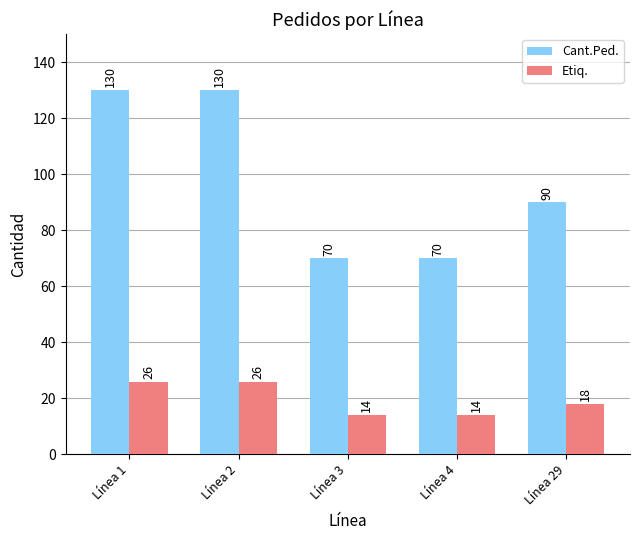

At which label does Etiq. first exceed 18?

Línea 1